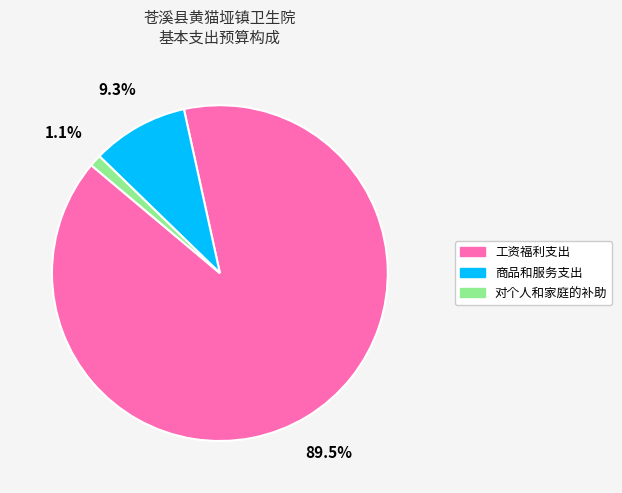

To the nearest percent, what is the combined percentage of 工资福利支出 and 商品和服务支出?

99%